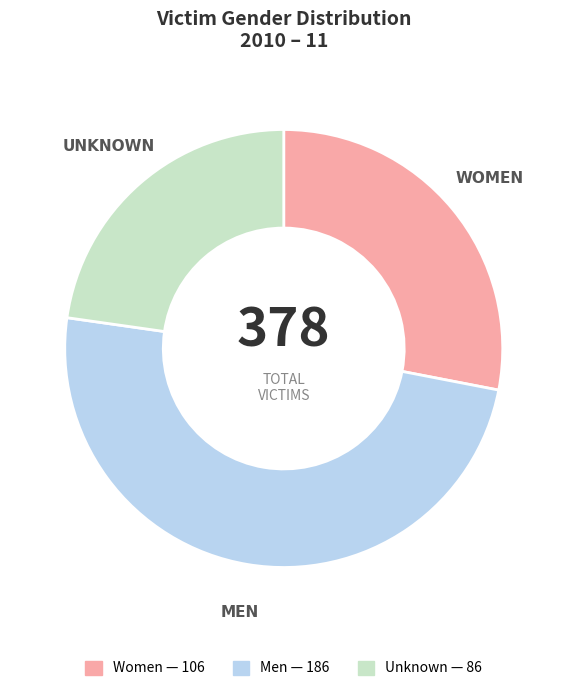

Is it true that Unknown is 37% of the pie?

False